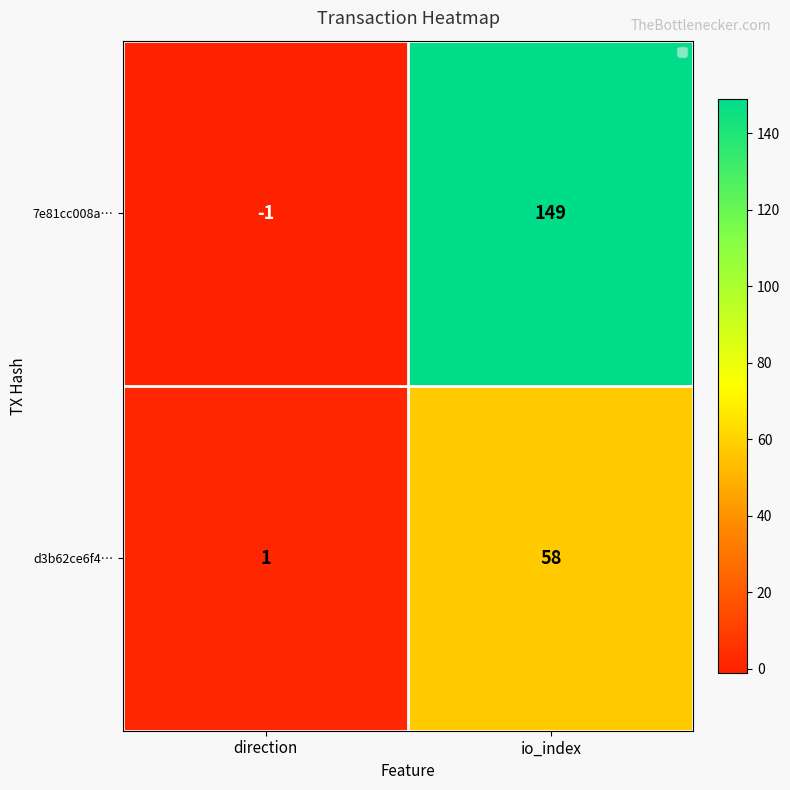

What is the maximum value shown in the chart?

149